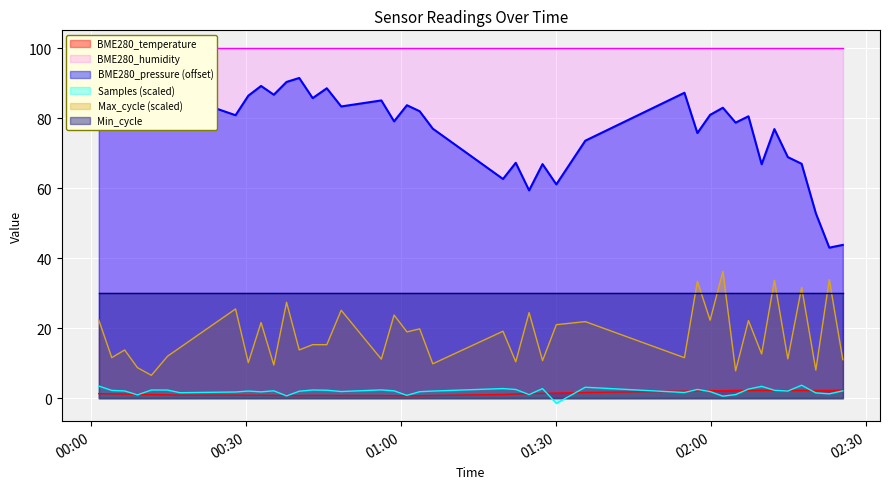

What is the smallest value displayed?

-1.4